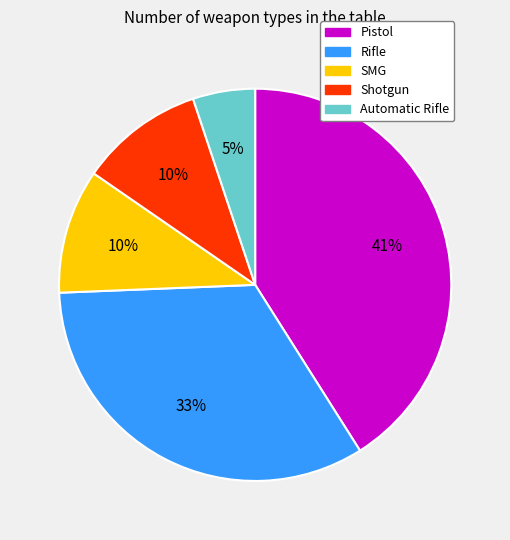

Which category has the biggest portion of the pie?

Pistol